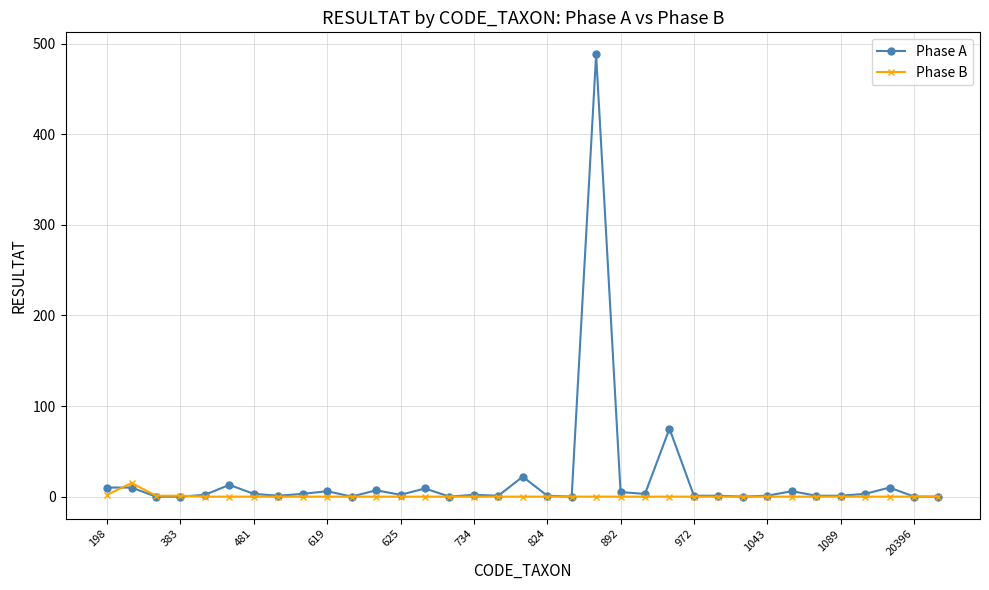

Which series has the largest range (max minus min)?

Phase A